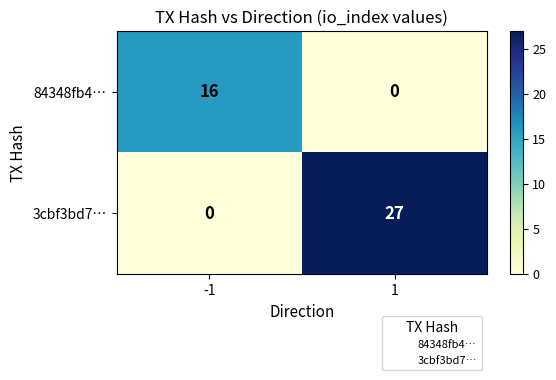

The value of 84348fb4… at -1 is 16. True or false?

True